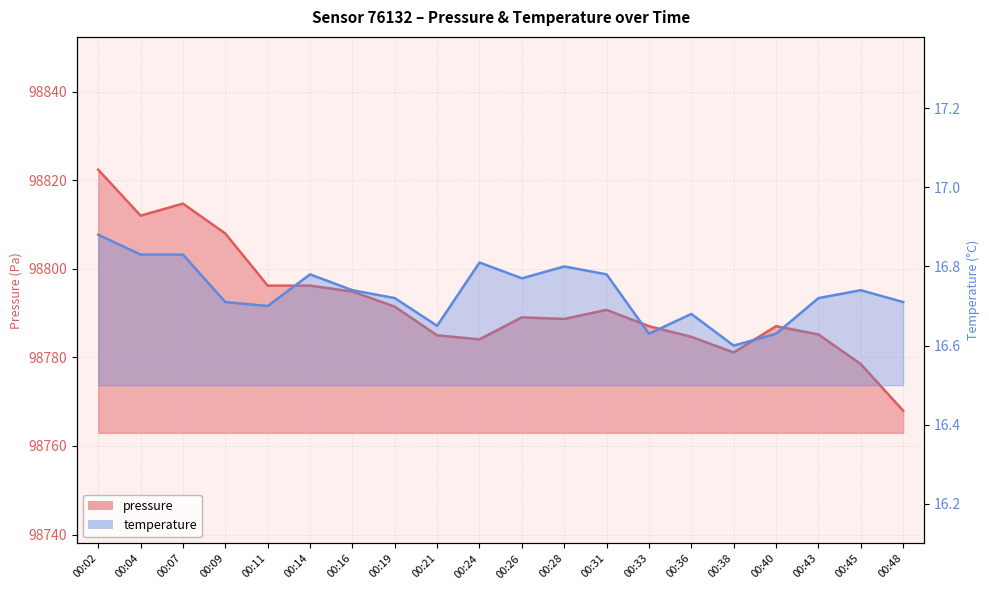

What is the spread (max minus min) of values at 00:07?

98797.9